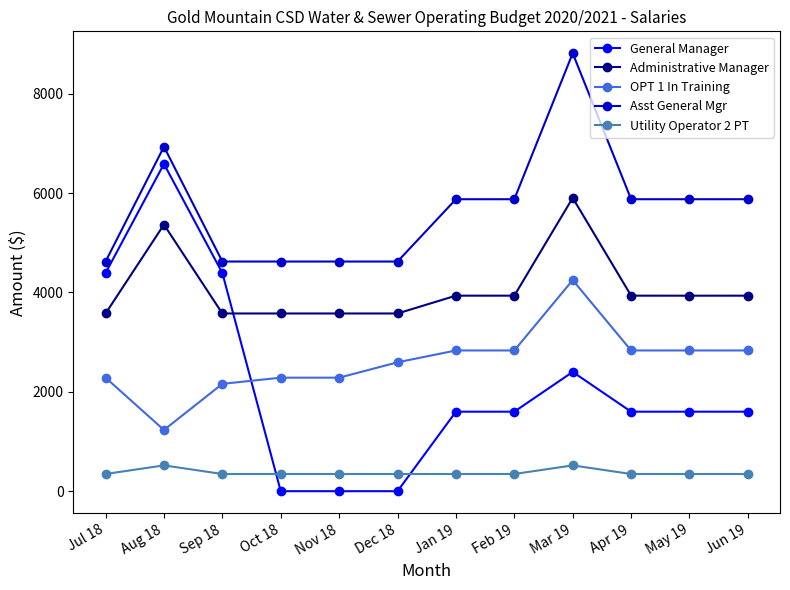

How many categories are shown in the chart?

12